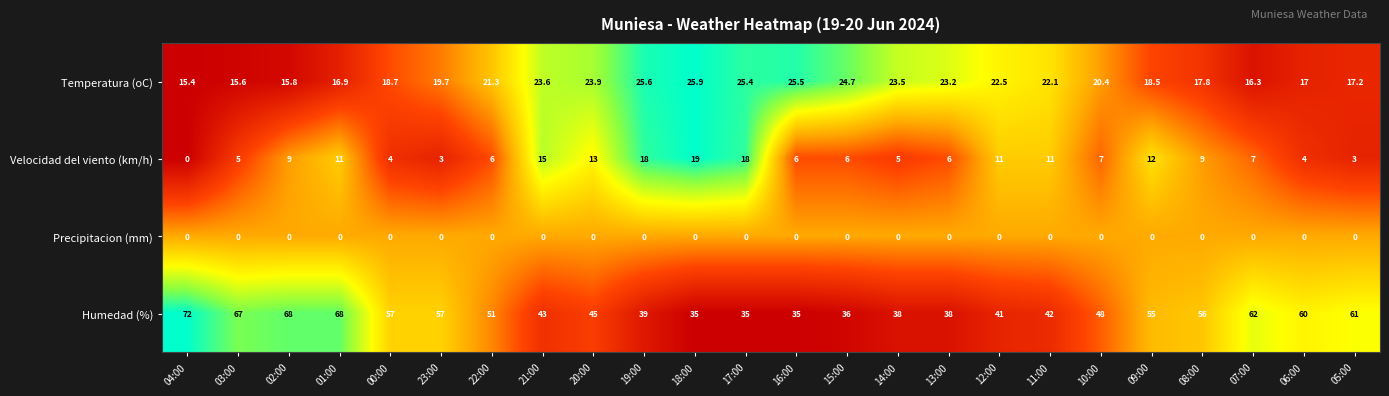

Rank the categories by Temperatura (oC) value from highest to lowest.

18:00, 19:00, 16:00, 17:00, 15:00, 20:00, 21:00, 14:00, 13:00, 12:00, 11:00, 22:00, 10:00, 23:00, 00:00, 09:00, 08:00, 05:00, 06:00, 01:00, 07:00, 02:00, 03:00, 04:00